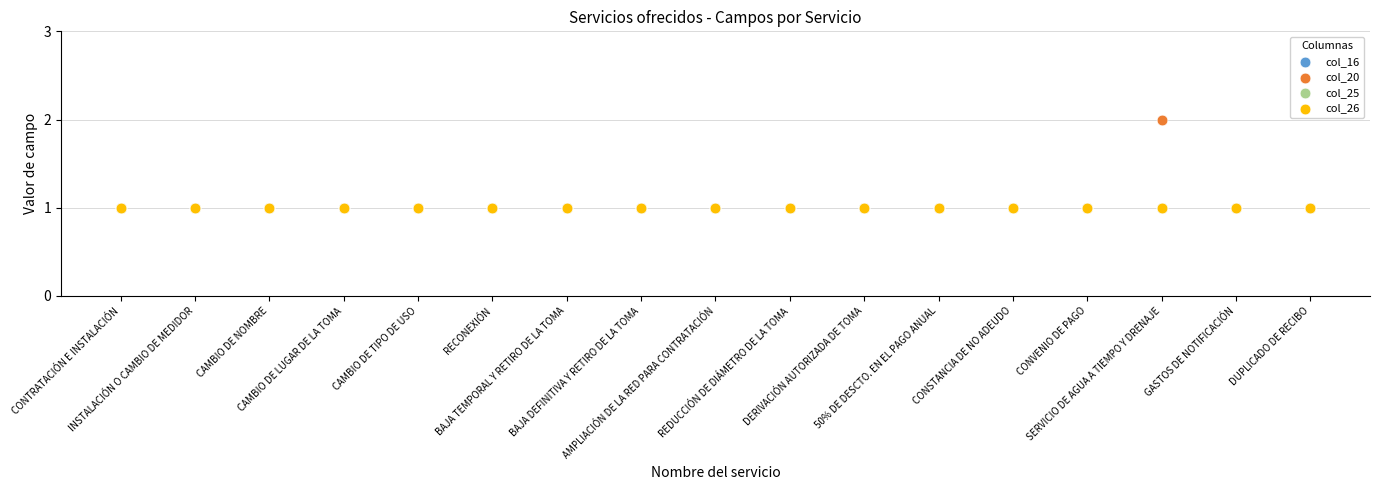

Which series contains the lowest Y value?

col_16